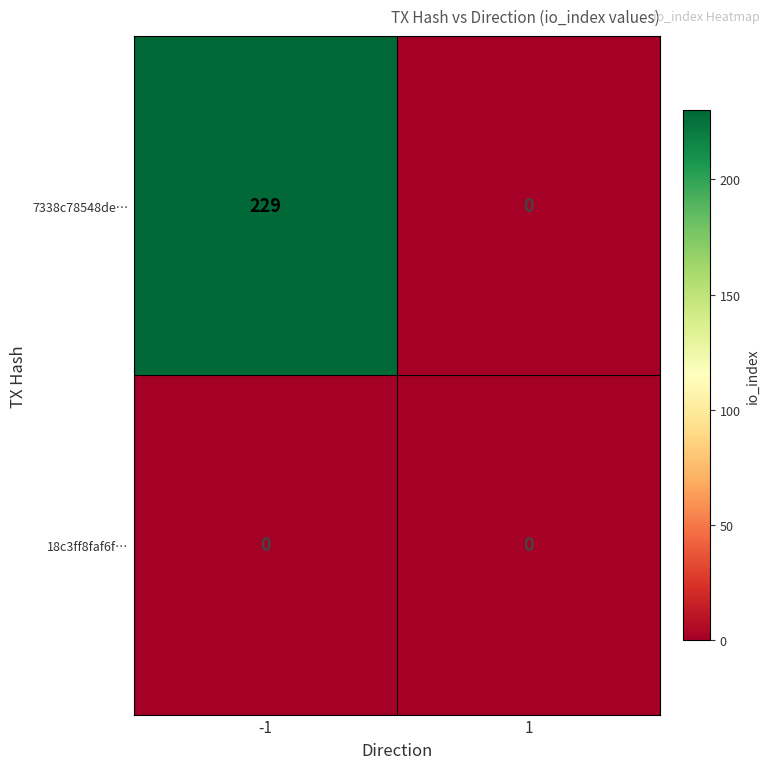

Reading right to left, what are all the values shown in this chart?

7338c78548de…: 1=0	-1=229
18c3ff8faf6f…: 1=0	-1=0